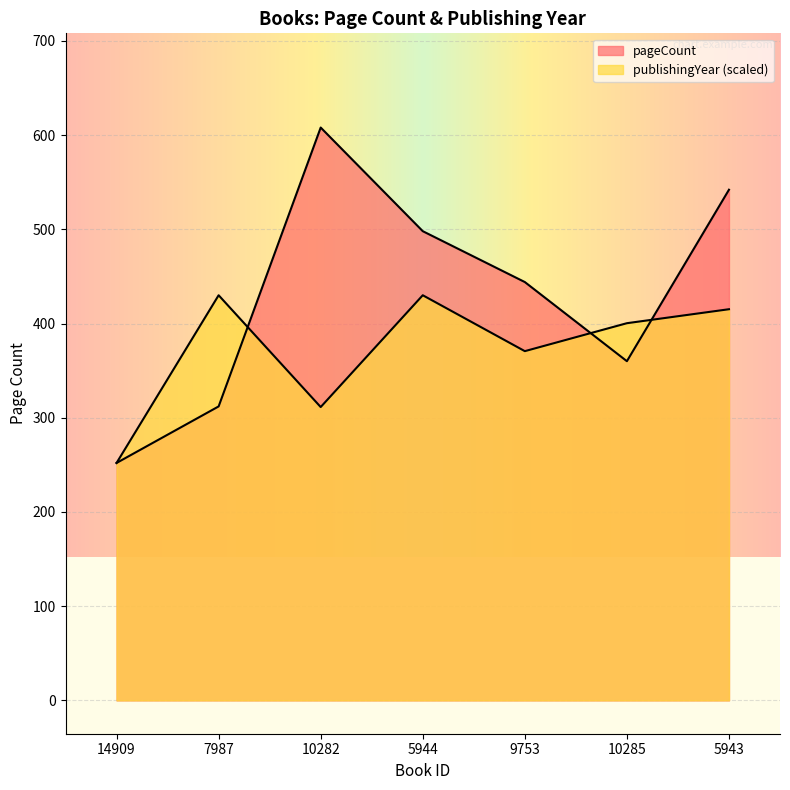

In pageCount, how many points are higher than both neighbors (excluding endpoints)?

1